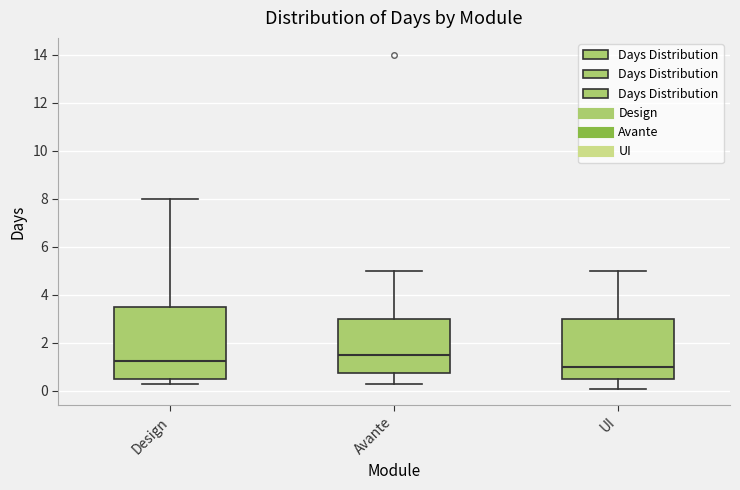

Comparing the boxes themselves (not the whiskers), which one is the tallest?

Design